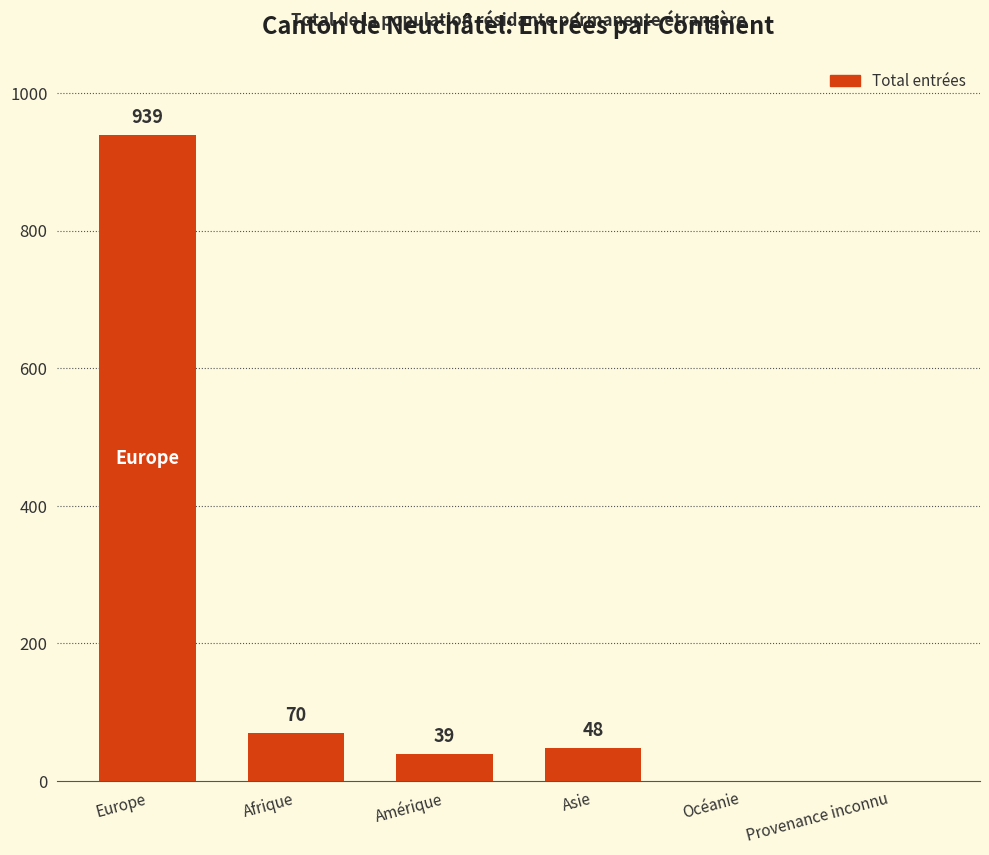

The value at Afrique is 118. True or false?

False